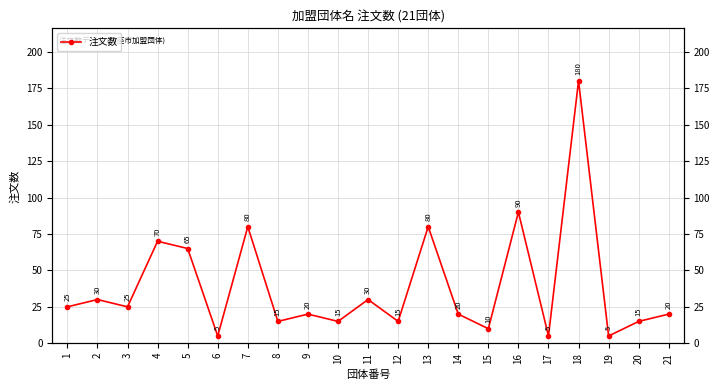

At which category does the data reach its first local peak?

2